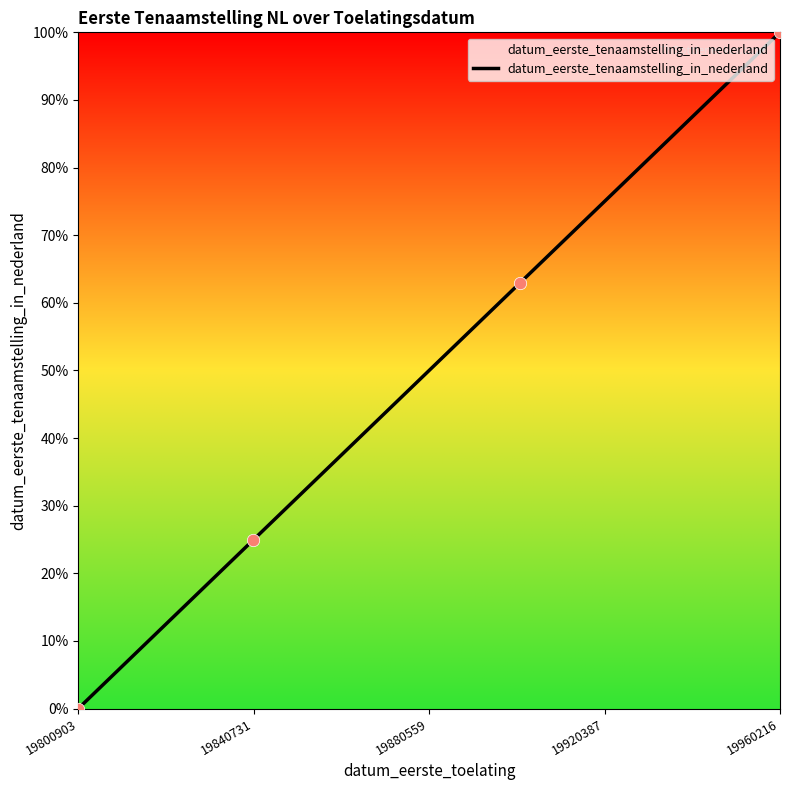

What is the greatest value displayed?

100.0